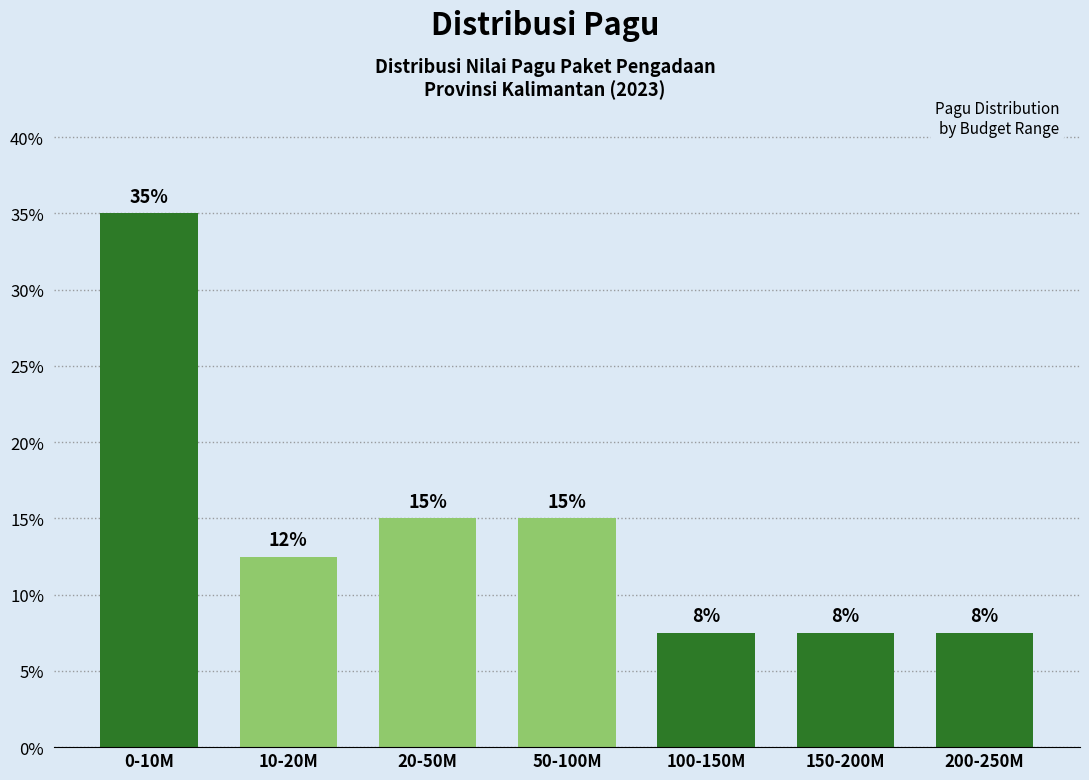

How many bars are there in total?

7